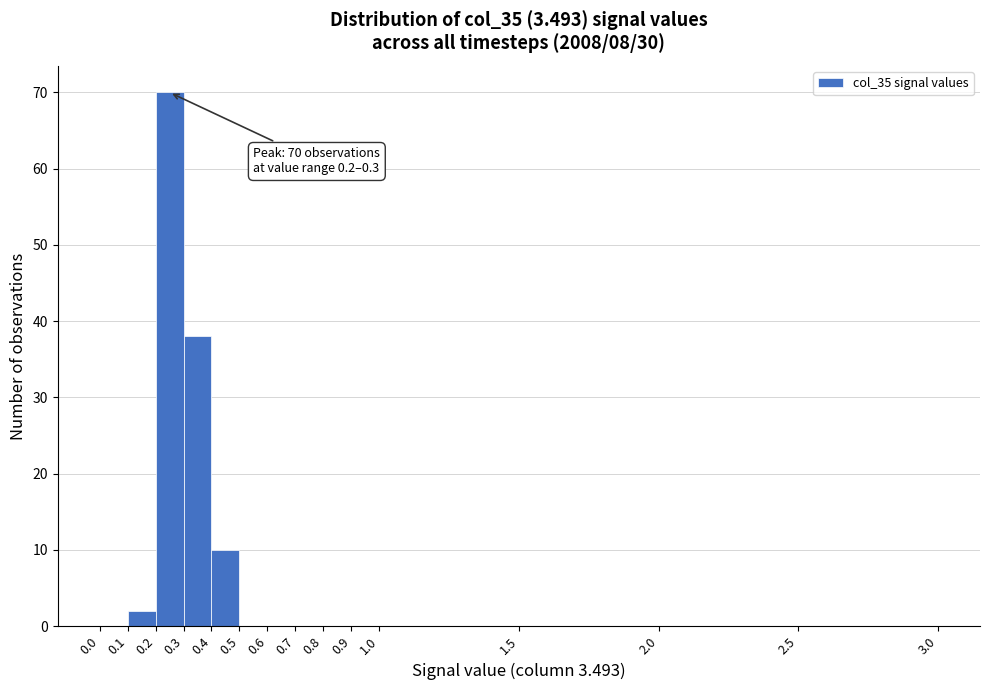

Which range on the x-axis has the tallest bar?

0.2 to 0.3